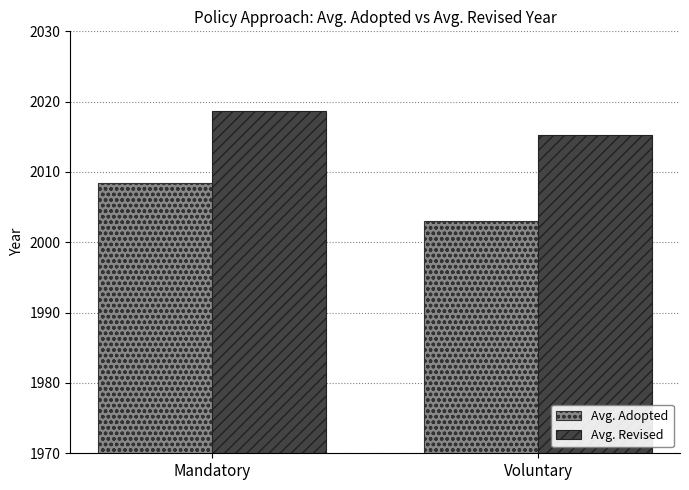

List the labels in order of Avg. Revised value, largest first.

Mandatory, Voluntary